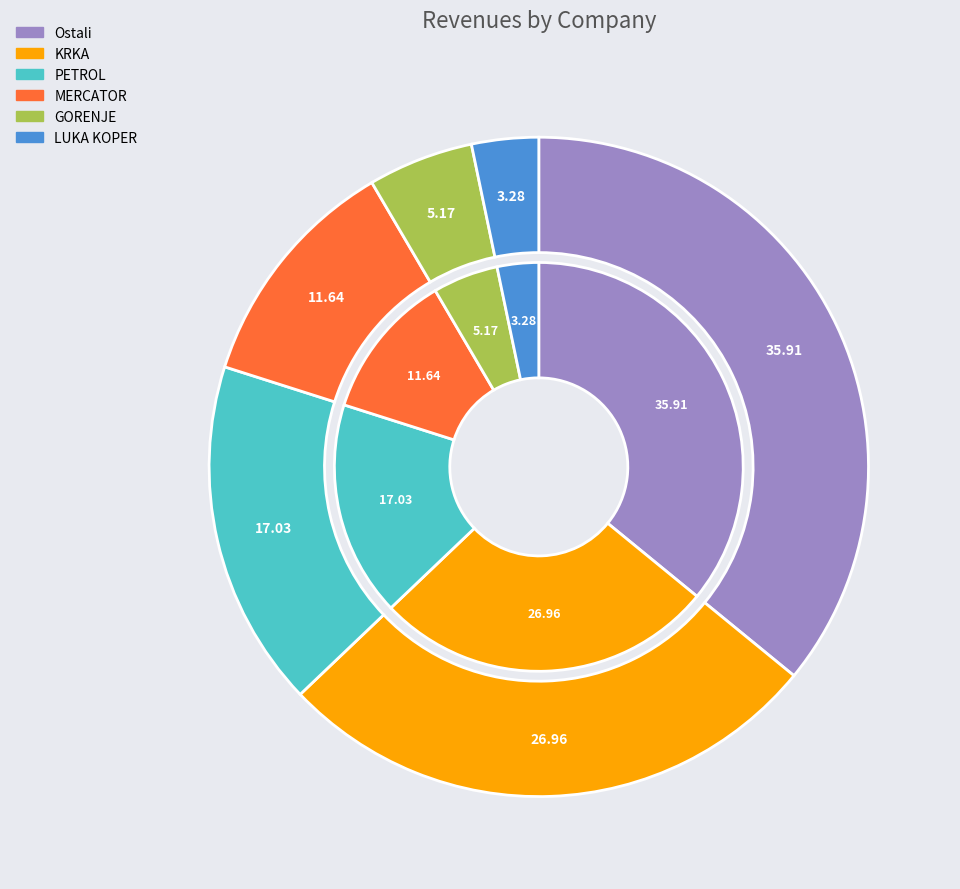

How many segments does this pie chart have?

6